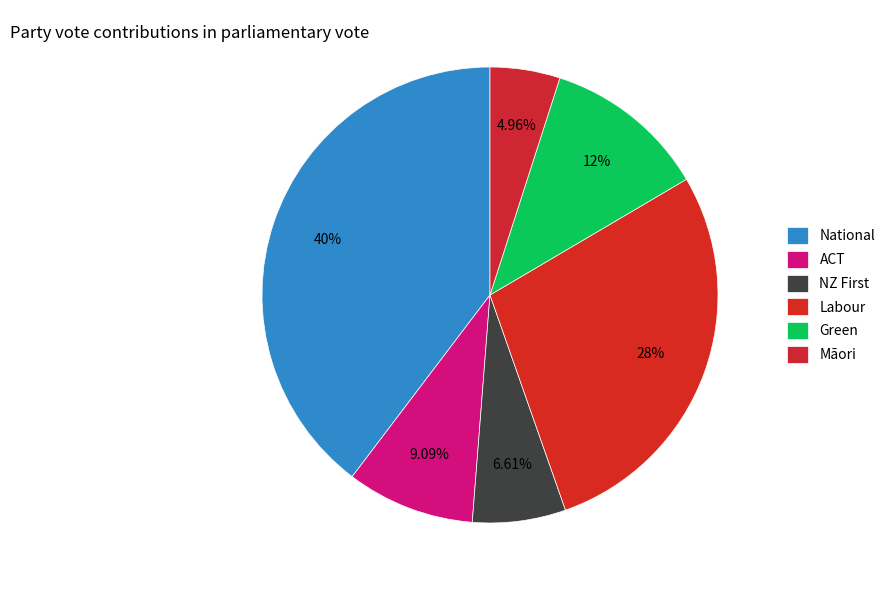

Count the number of slices in the pie.

6